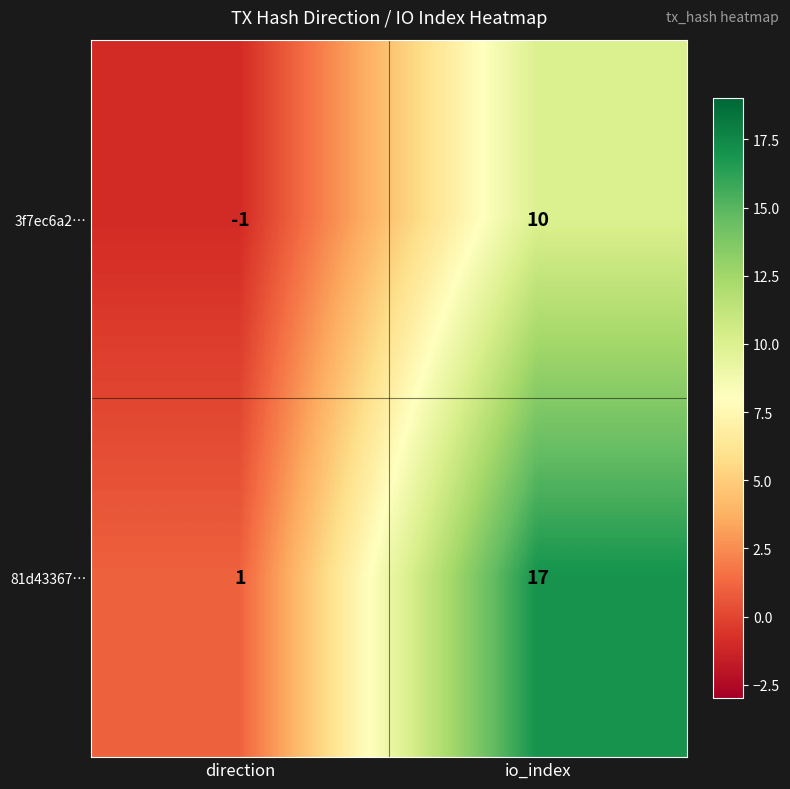

Rank the series at io_index from highest to lowest value.

81d43367…, 3f7ec6a2…